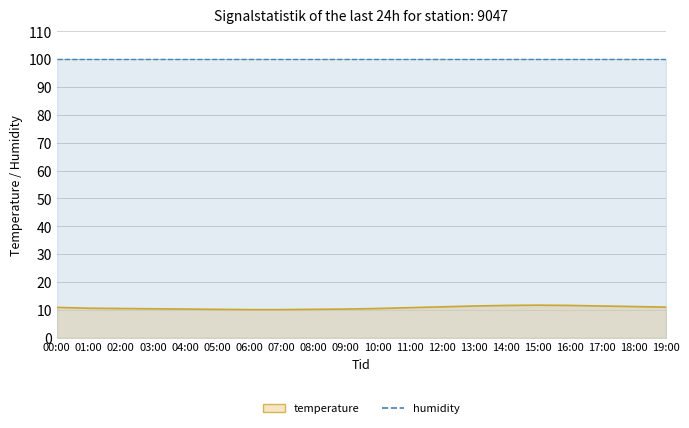

What is the average value of the temperature series?

10.8